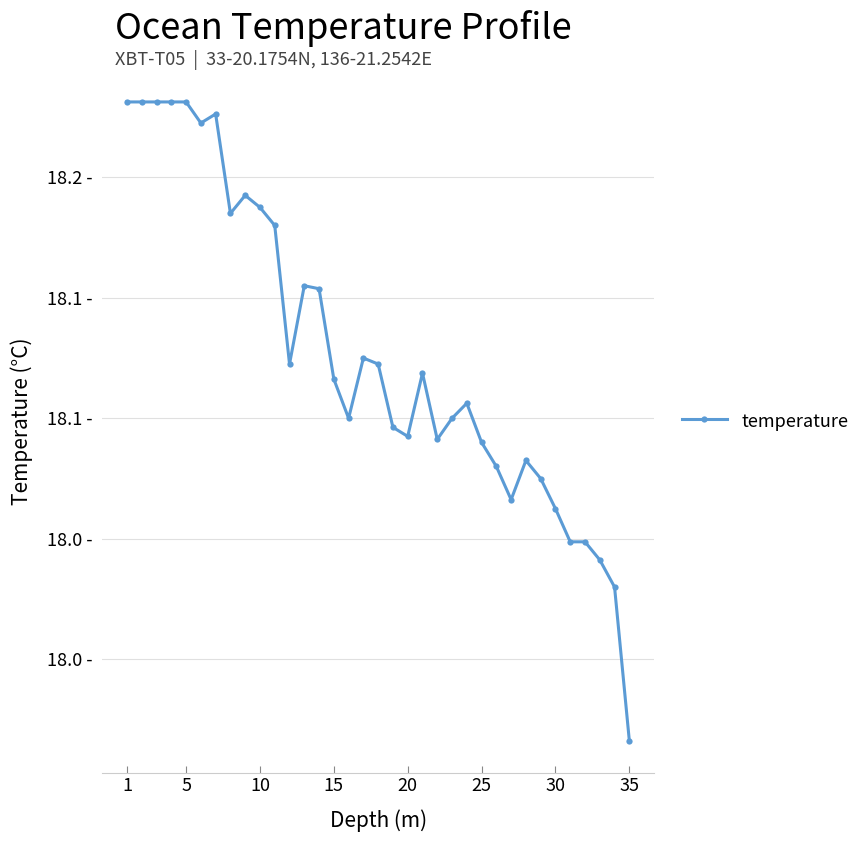

Does the chart have visible grid lines?

Yes